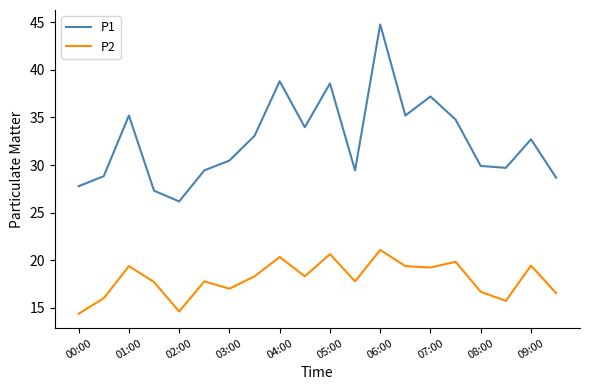

In P2, how many points are higher than both neighbors (excluding endpoints)?

7